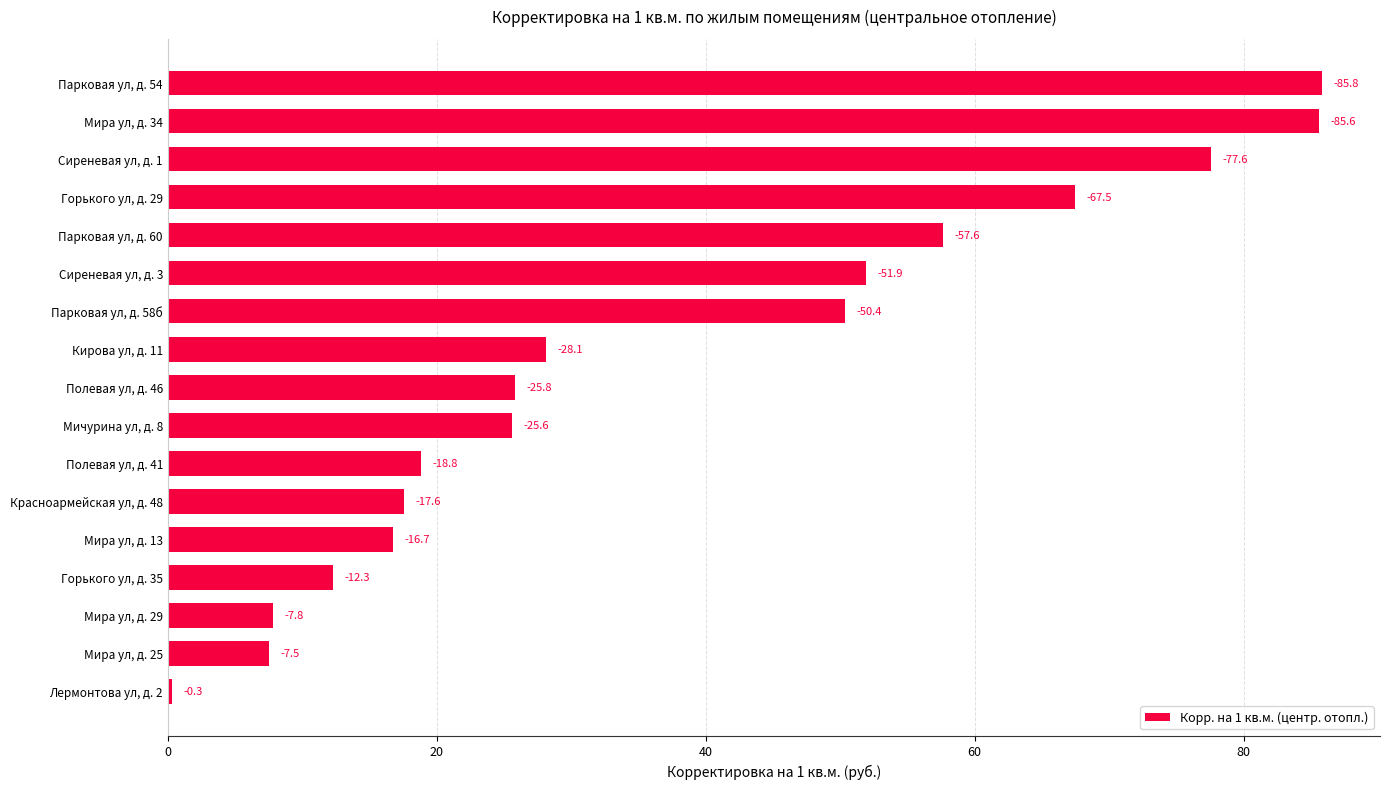

Does the chart contain any negative values?

No